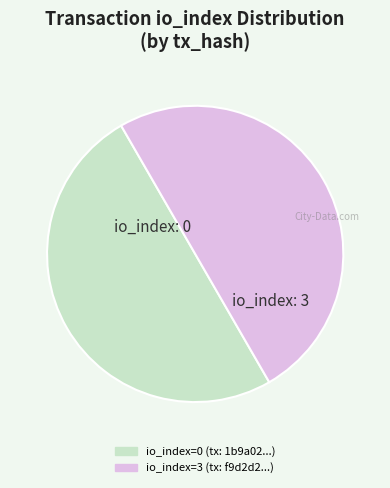

How many slices are in this pie chart?

2